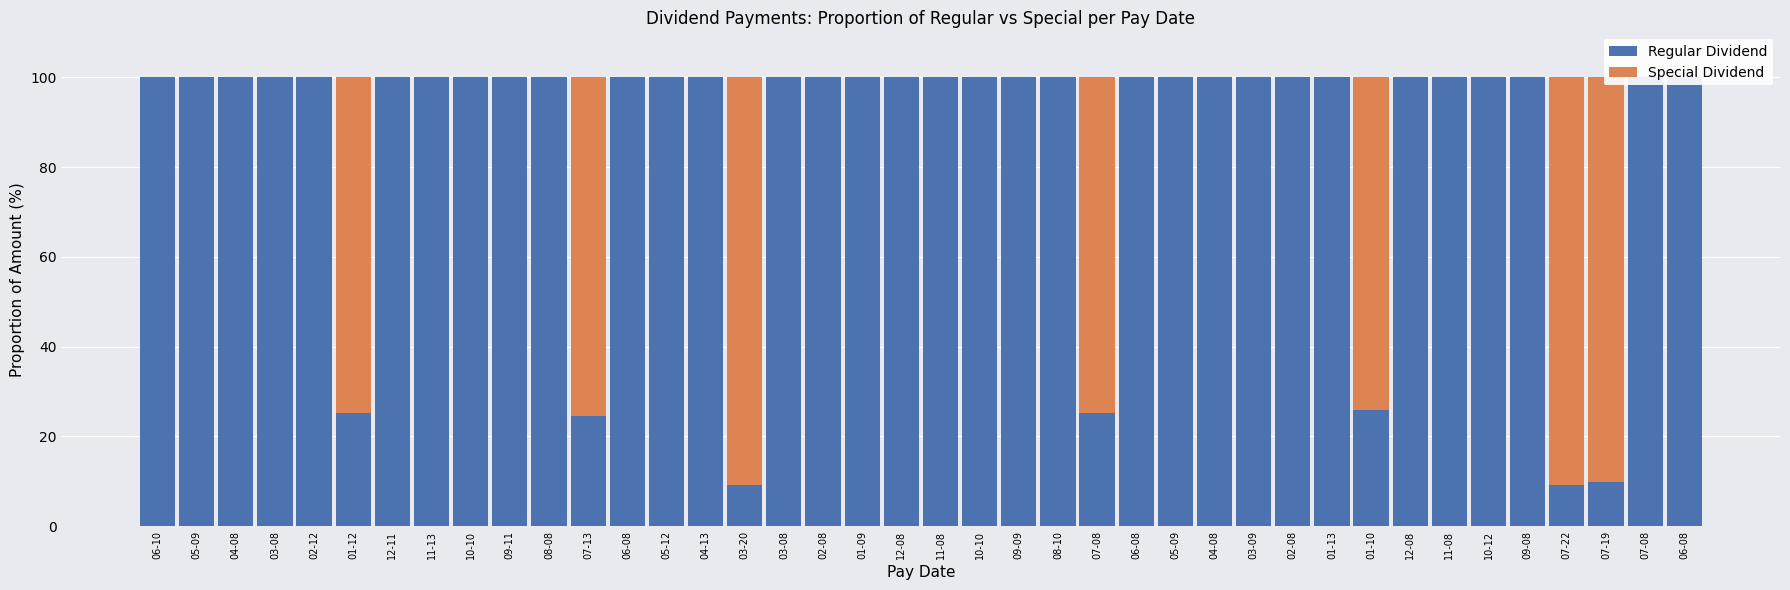

What is the difference between the highest and lowest values at 12-08?

100.0